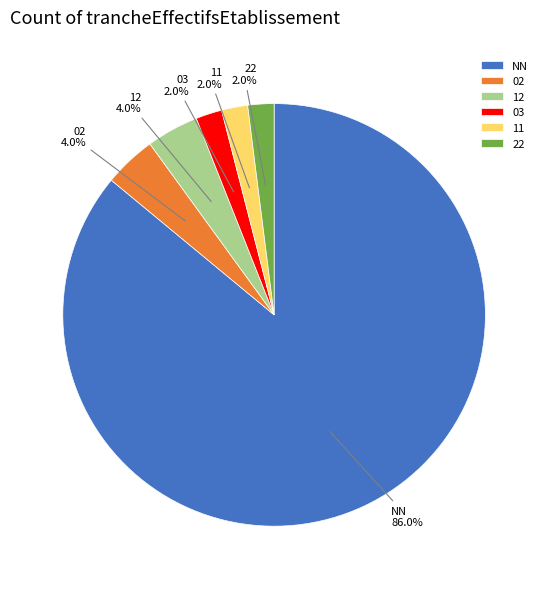

Is there any slice that represents more than half of the pie?

Yes